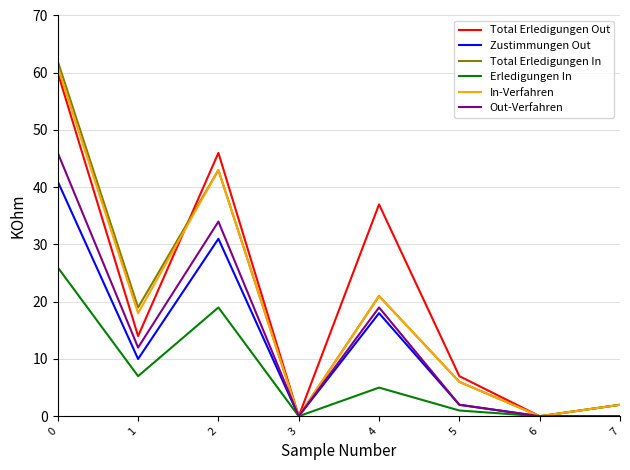

Which series changed the most between 1 and 3?

Total Erledigungen In